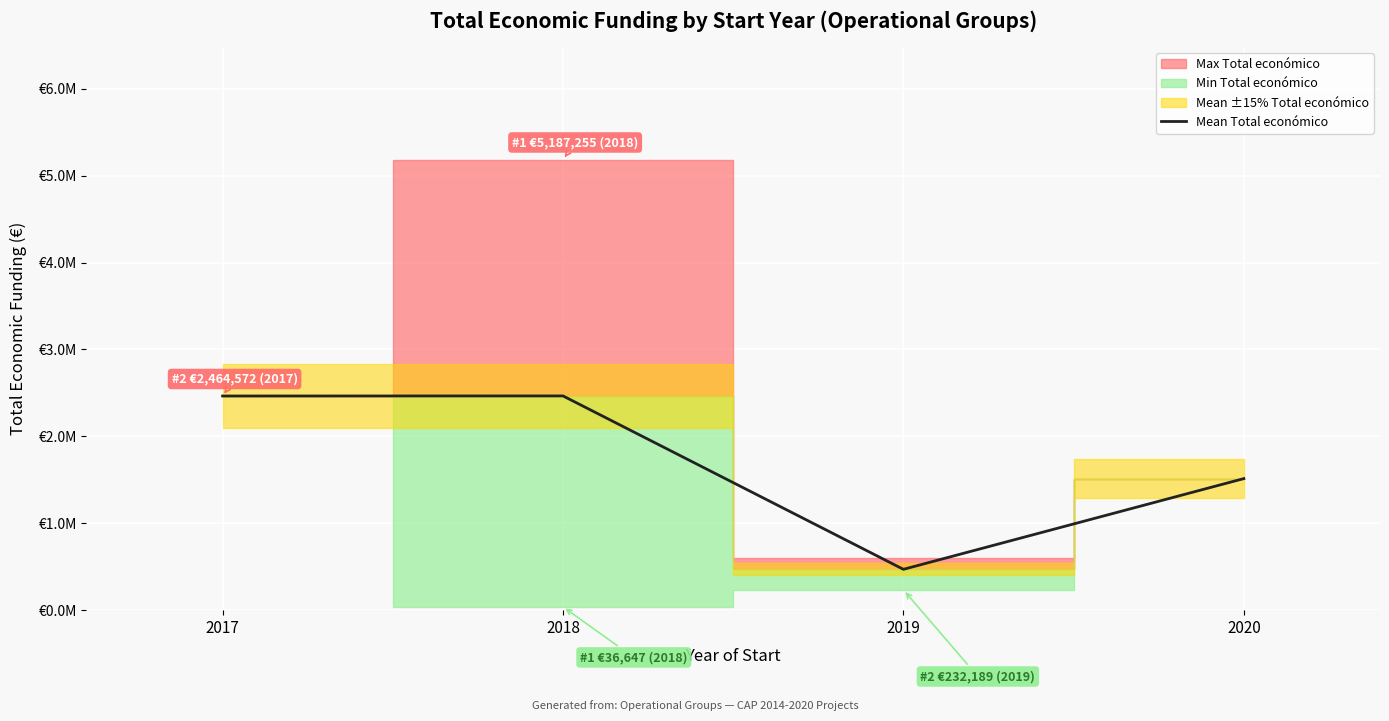

The chart shows a value of 806679.0 at 2019. True or false?

False